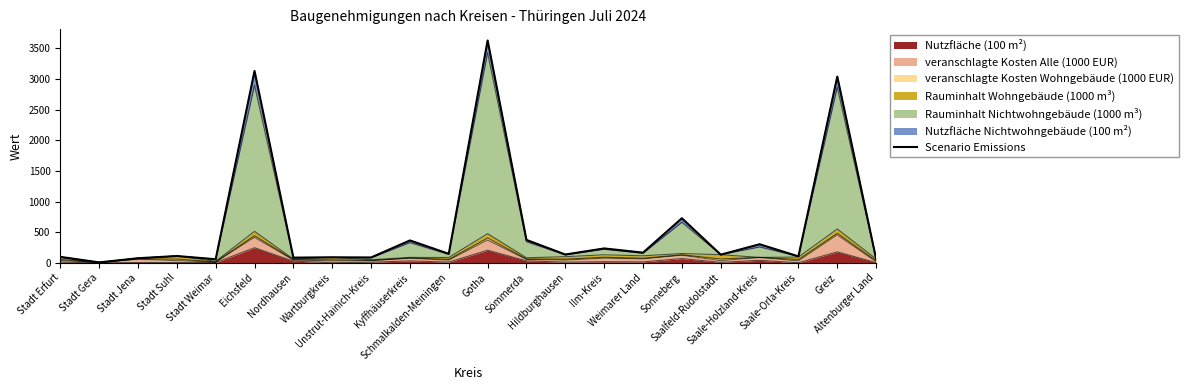

Between Stadt Weimar and Sömmerda, which is larger?

Sömmerda